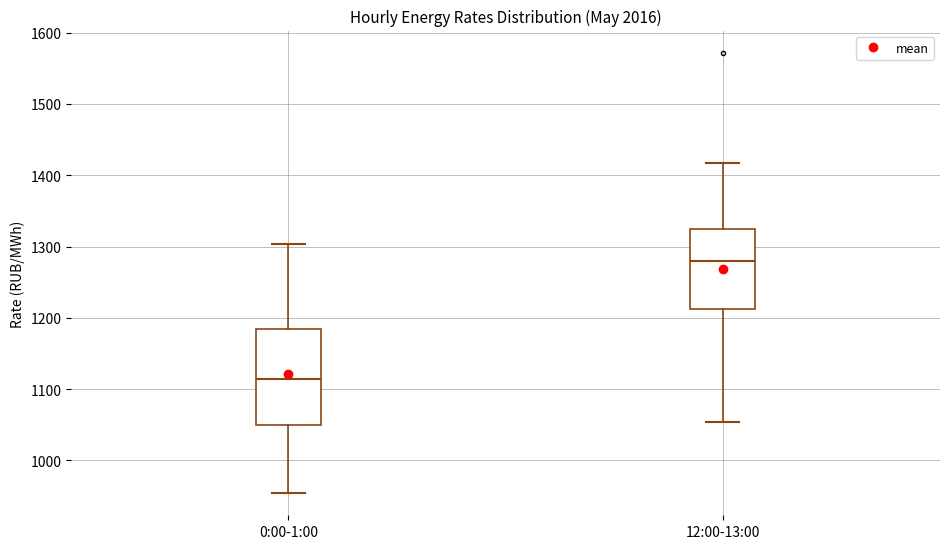

Which box's median line is the highest?

12:00-13:00